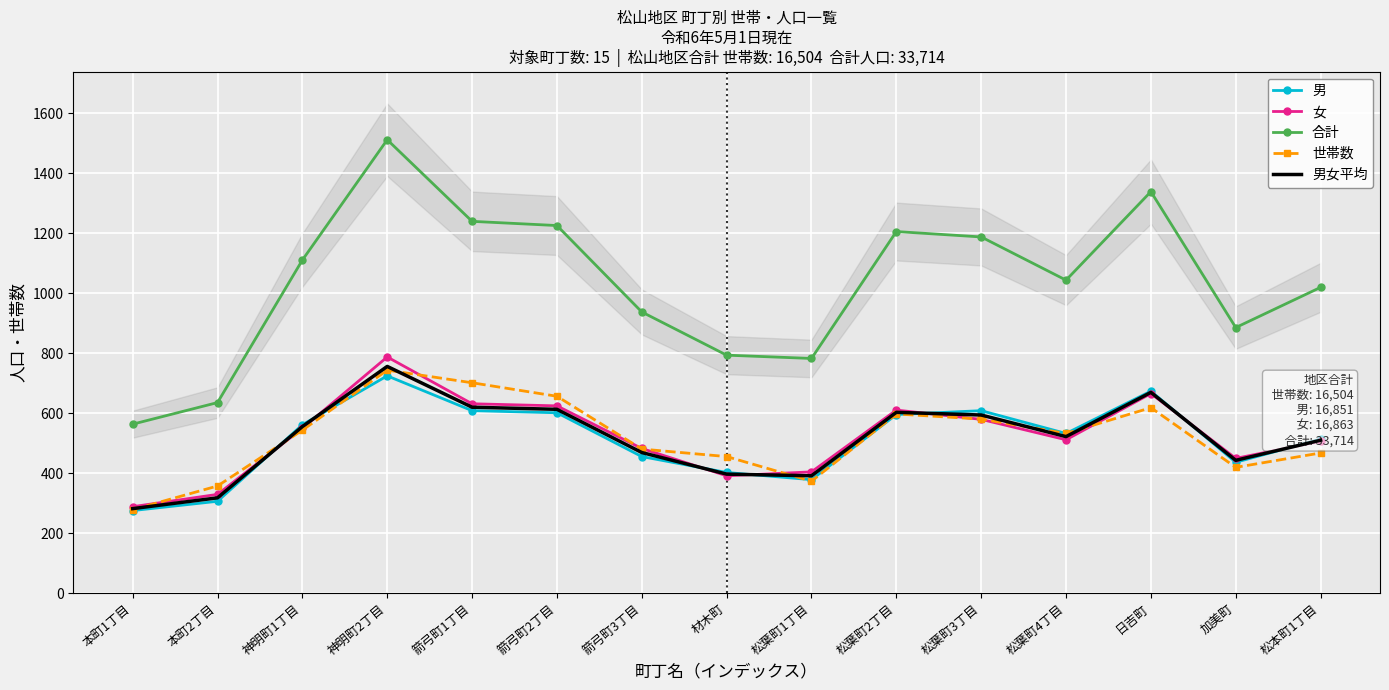

Which category has the lowest value in the 男 series?

本町1丁目